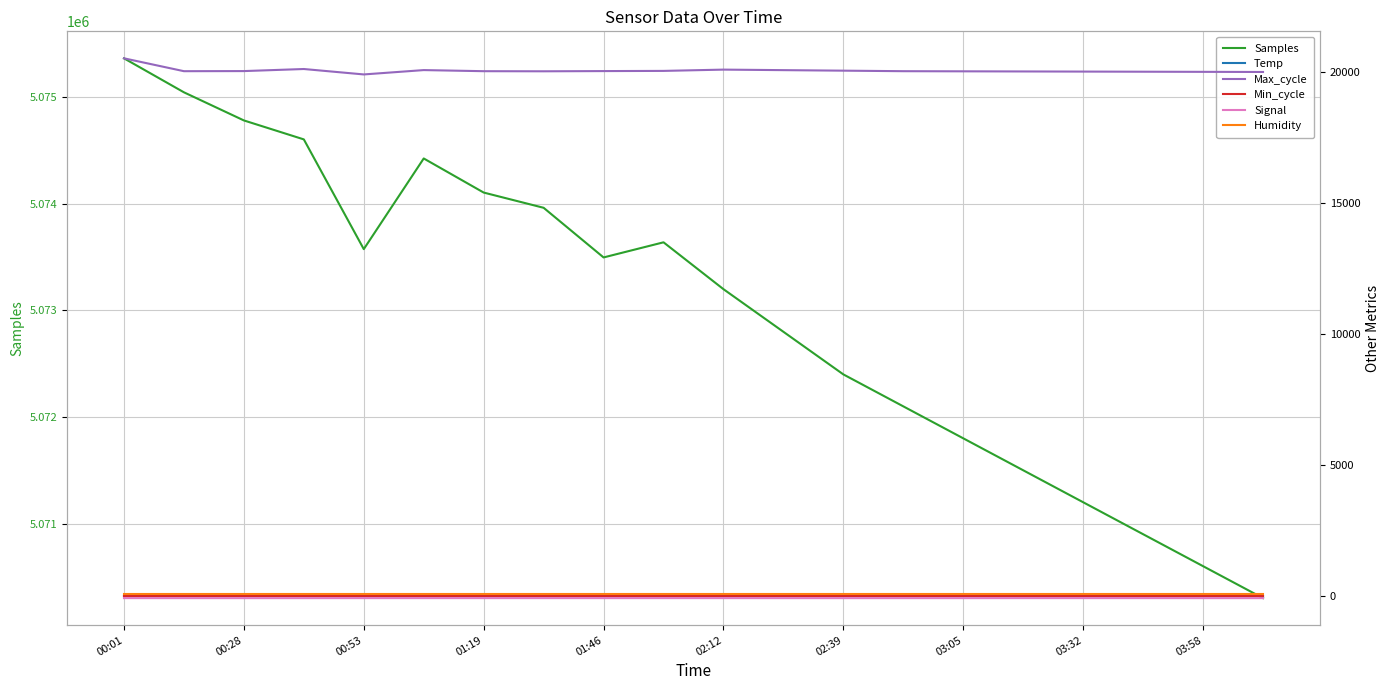

What is the minimum value for Samples?

5070300